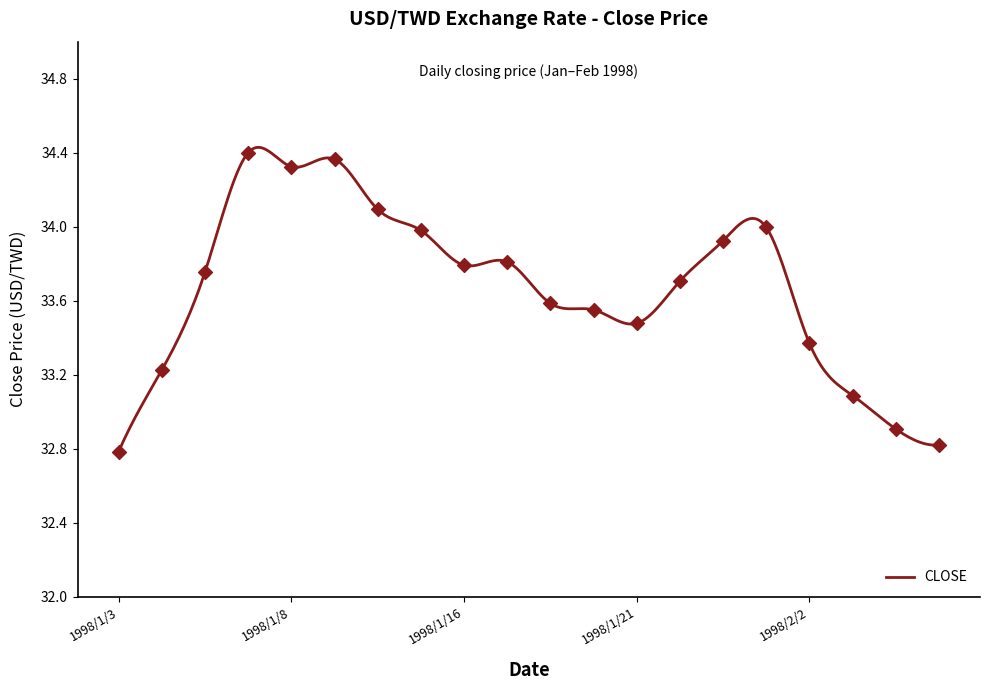

What is the change in value from 1998/1/19 to 1998/2/2?

-0.2